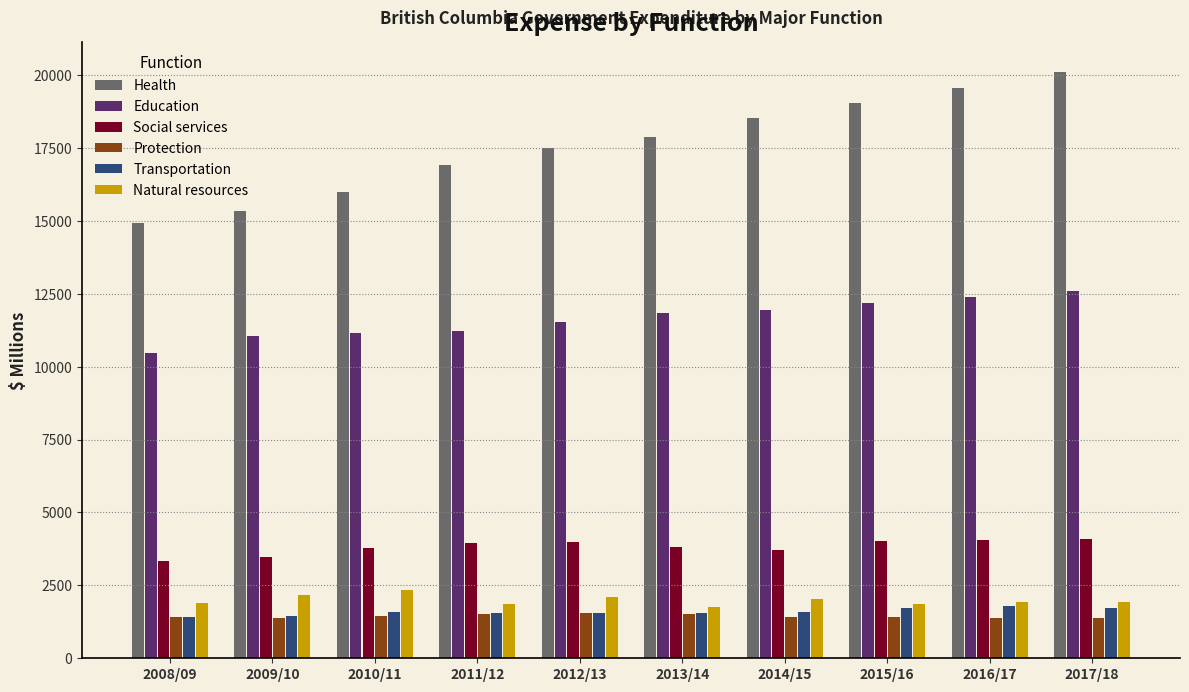

Is the value of Natural resources at 2013/14 greater than the value of Social services at 2014/15?

No